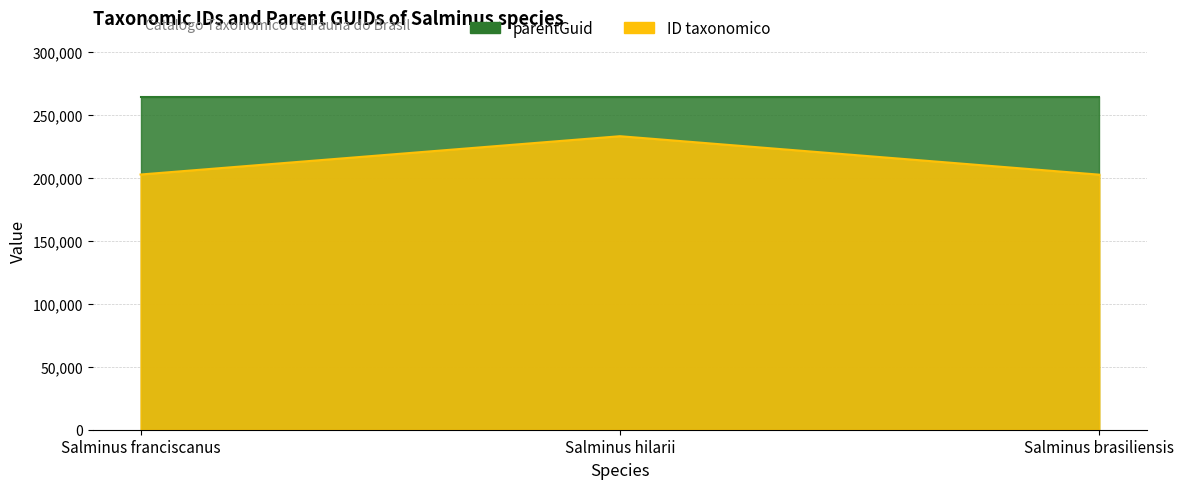

Rank the categories by value from highest to lowest.

Salminus hilarii, Salminus franciscanus, Salminus brasiliensis